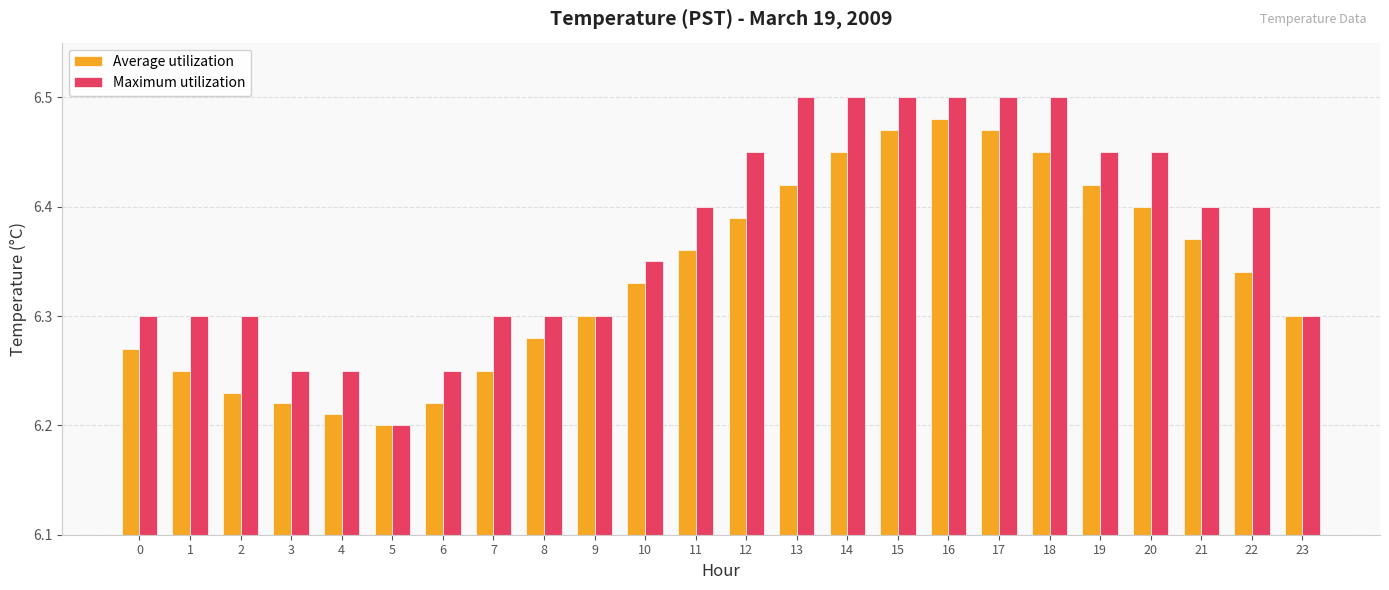

Which series has the widest spread of values?

Maximum utilization